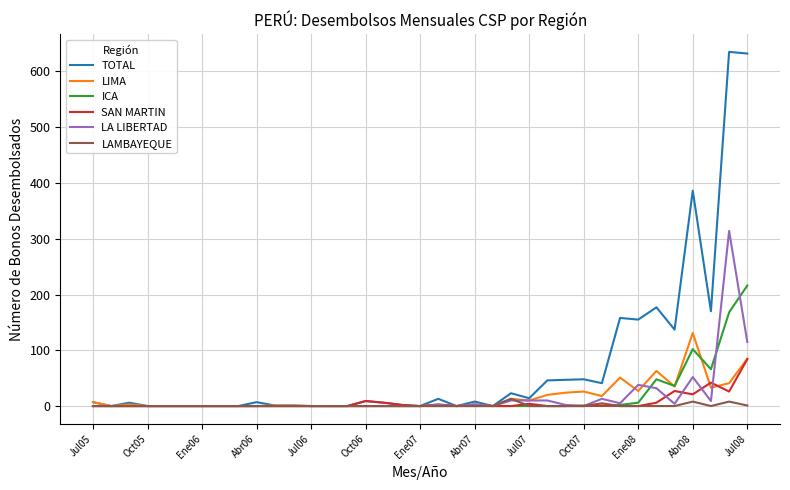

Rank the series by their maximum value, from highest to lowest.

TOTAL, LA LIBERTAD, ICA, LIMA, SAN MARTIN, LAMBAYEQUE